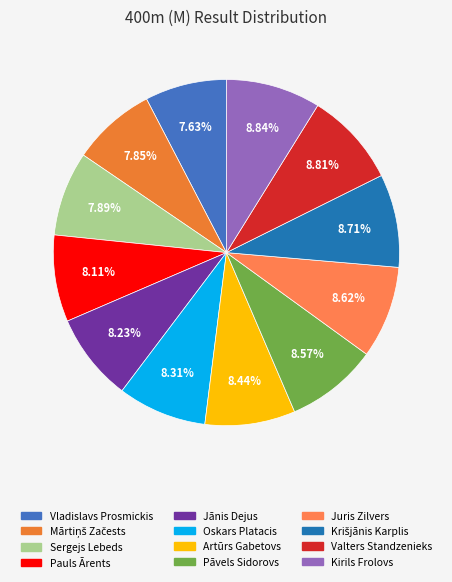

Does any single category account for the majority?

No